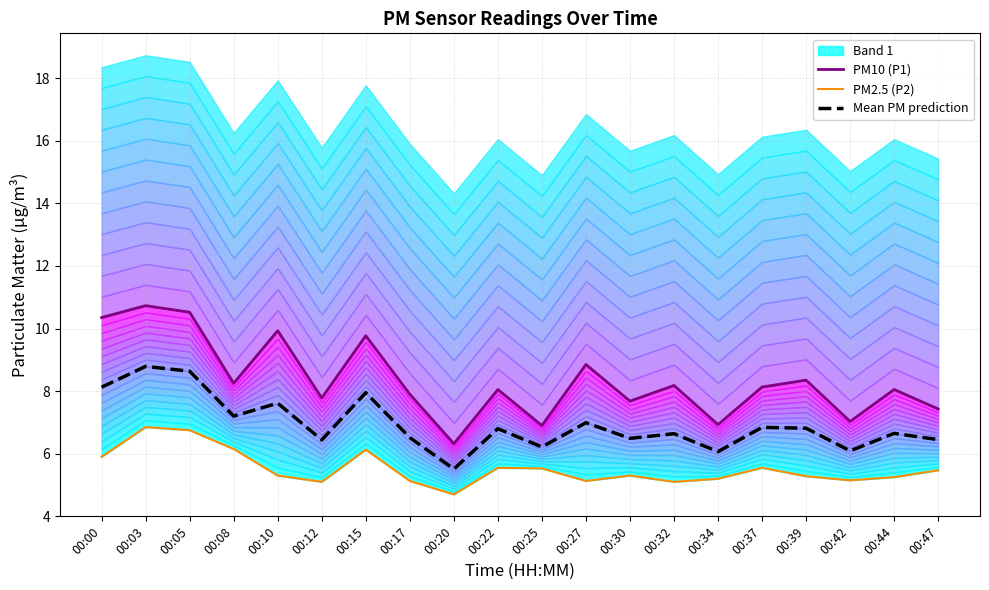

True or false: Mean PM prediction and PM10 (P1) intersect in this chart.

False